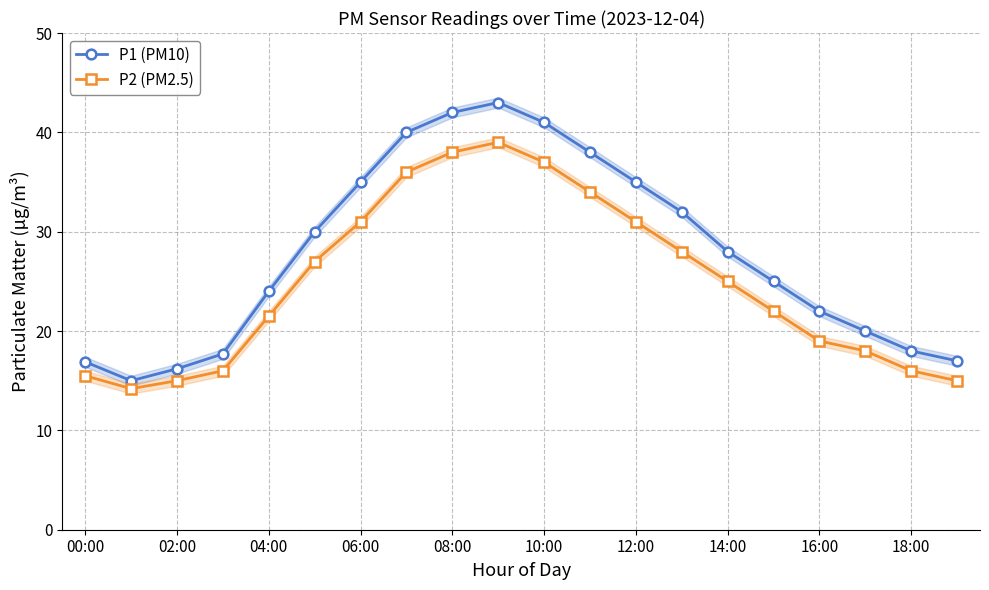

What are all the series names shown in the legend?

P1 (PM10), P2 (PM2.5)